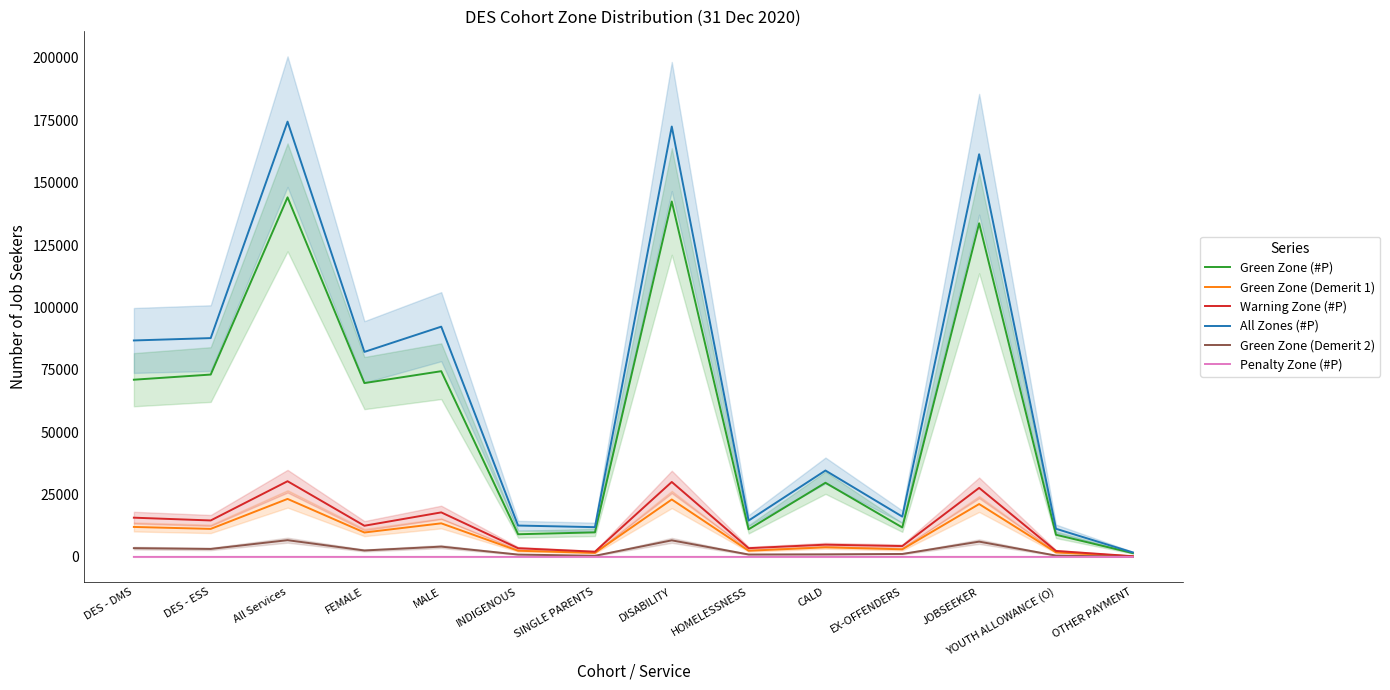

In Green Zone (Demerit 1), how many points are lower than both neighbors (excluding endpoints)?

5